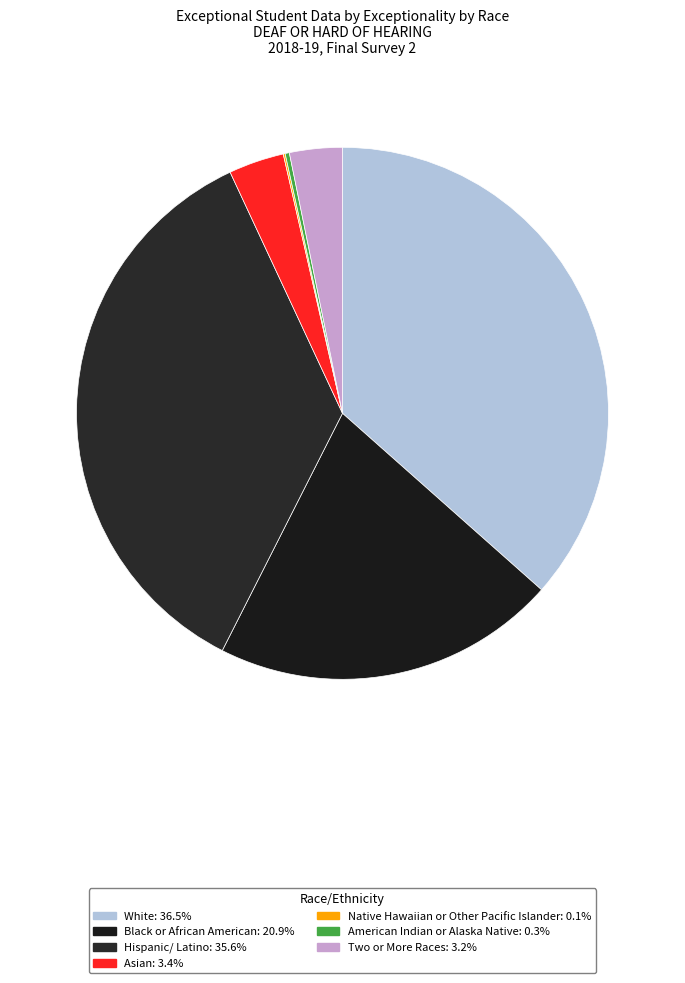

Which slice is the largest?

White